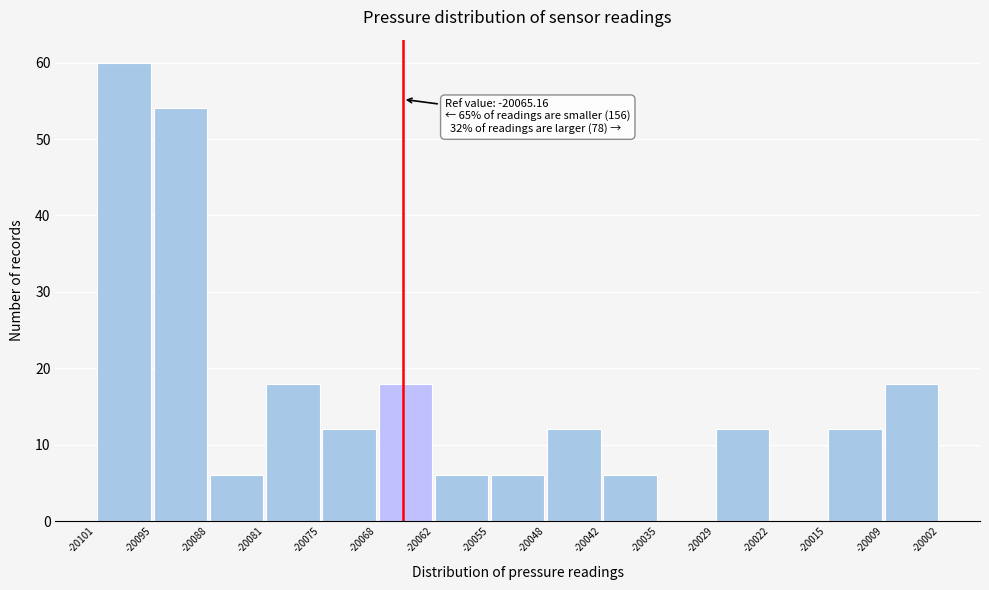

Over which range of the x-axis is the bar tallest?

-20101 to -20095